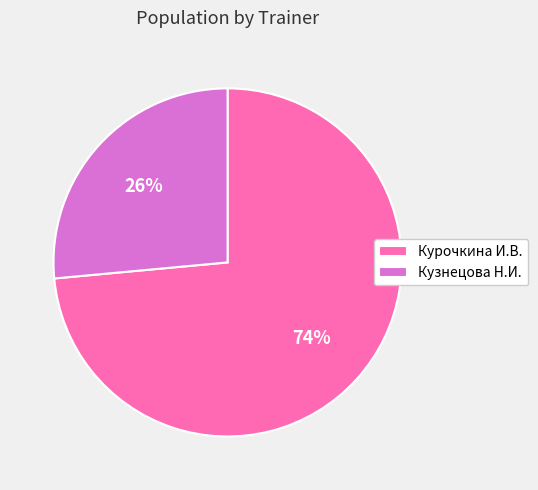

What is the largest slice in the pie chart?

Курочкина И.В.